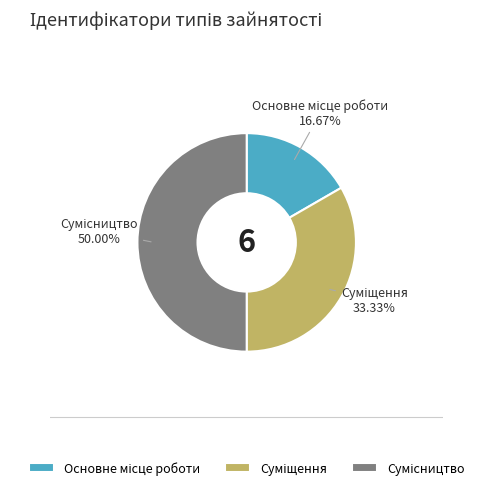

Is there any slice that represents more than half of the pie?

No